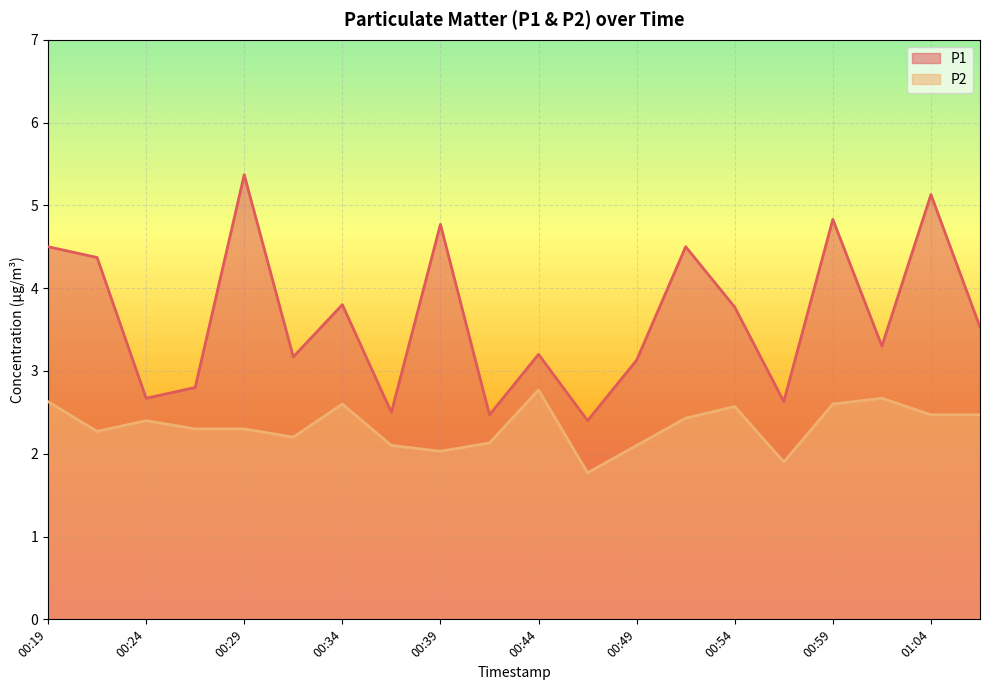

True or false: P1 and P2 intersect in this chart.

False